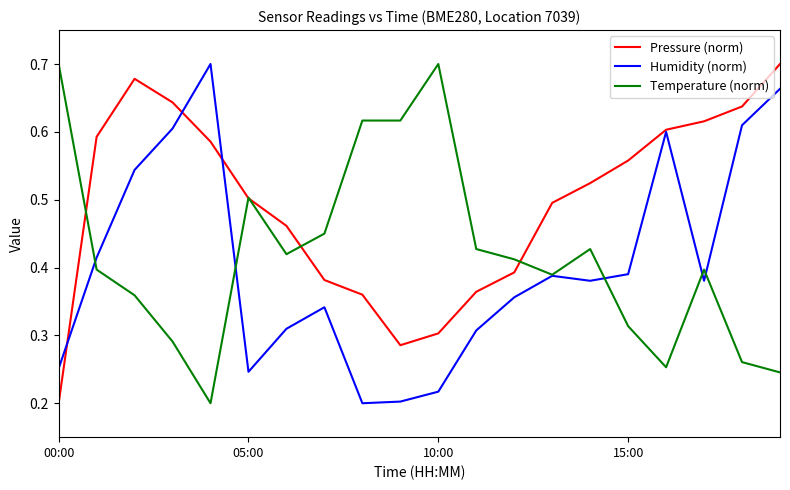

Which series has the largest total across all categories?

Pressure (norm)